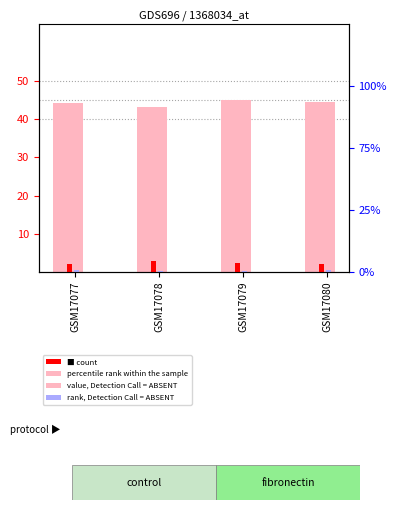

At how many categories does at least one series exceed 4?

4